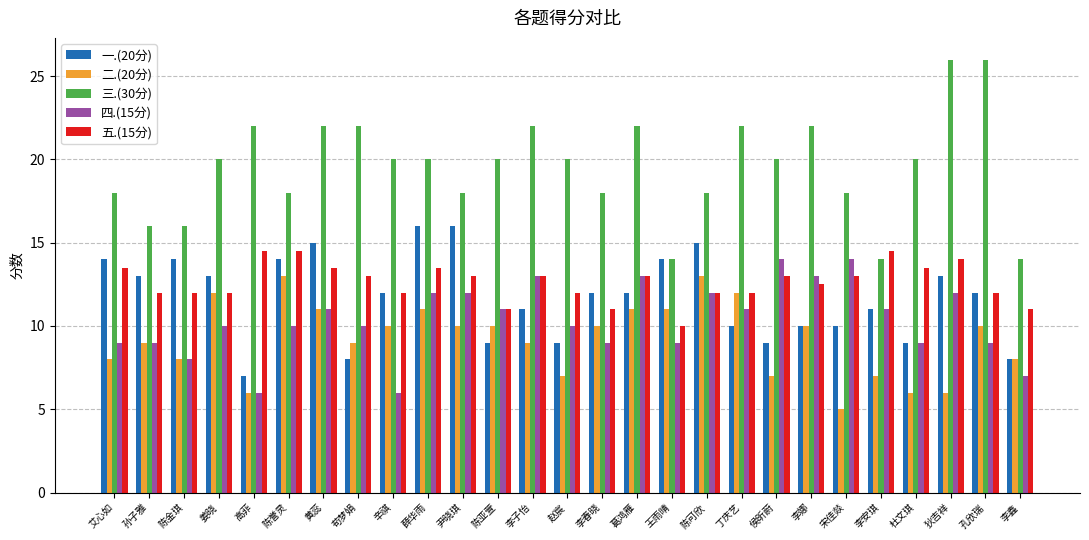

Does the chart contain stacked bars?

No